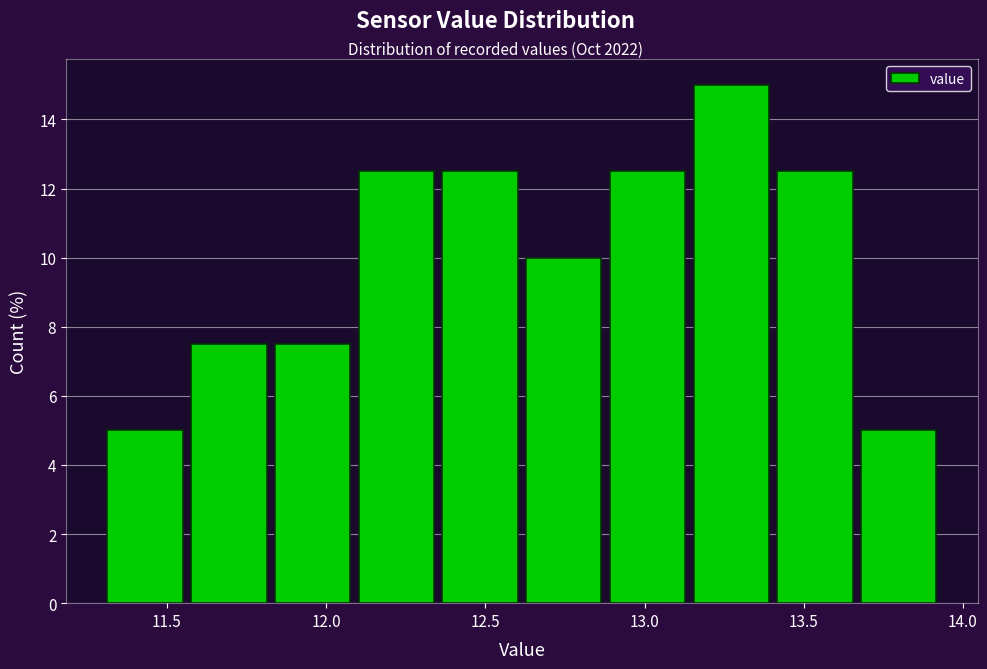

Reading left to right, list every bar in this chart as the range it spans on the x-axis followed by its height. Neither the bar edges nor the heights are printed on the chart, so give them approximately, as read against the axes.

11.30 to 11.55: 5.0
11.55 to 11.85: 7.6
11.85 to 12.10: 7.6
12.10 to 12.35: 12.6
12.35 to 12.60: 12.6
12.60 to 12.90: 10.0
12.90 to 13.15: 12.6
13.15 to 13.40: 15.0
13.40 to 13.65: 12.6
13.65 to 13.95: 5.0